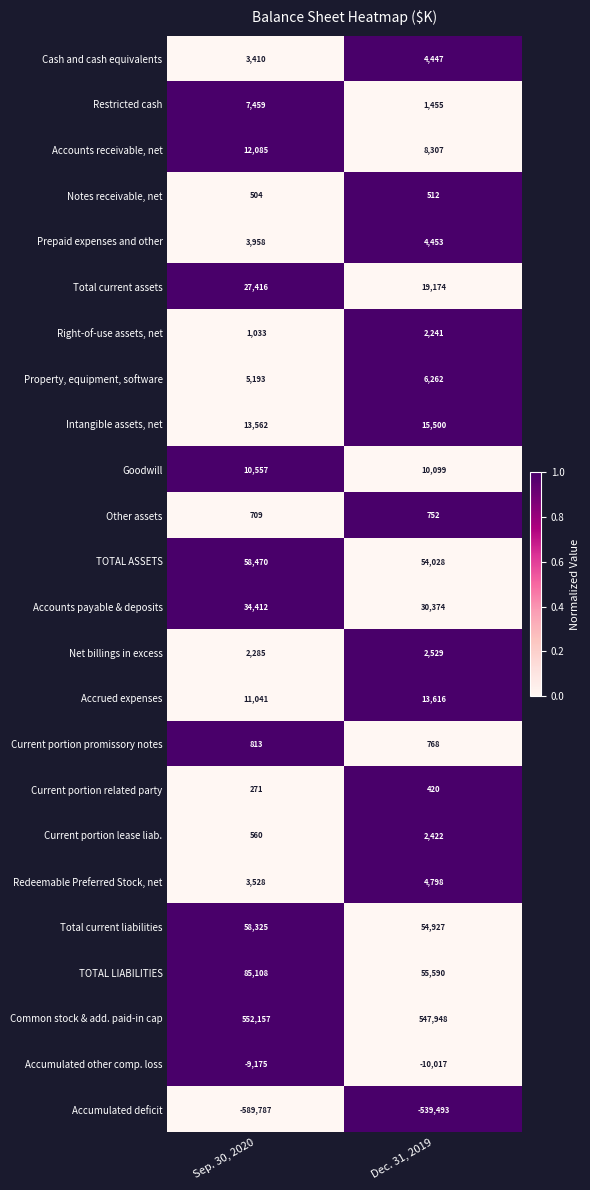

What is the difference between the maximum and minimum values in the Goodwill series?

458